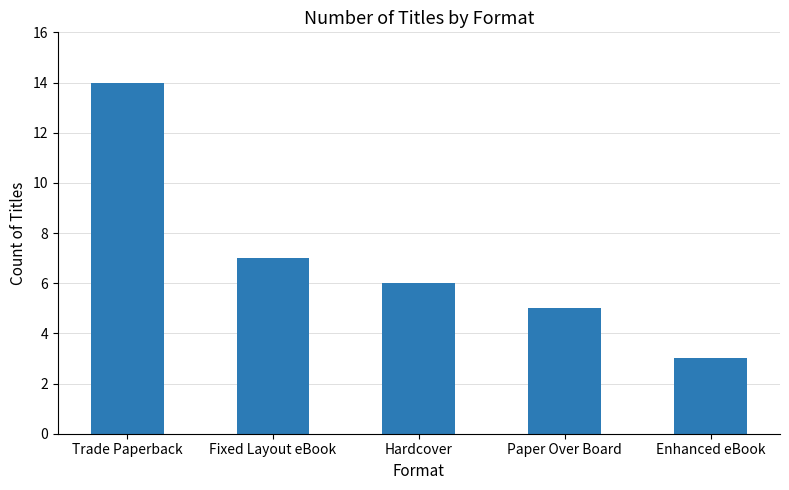

What is the difference between the second highest and minimum values?

4